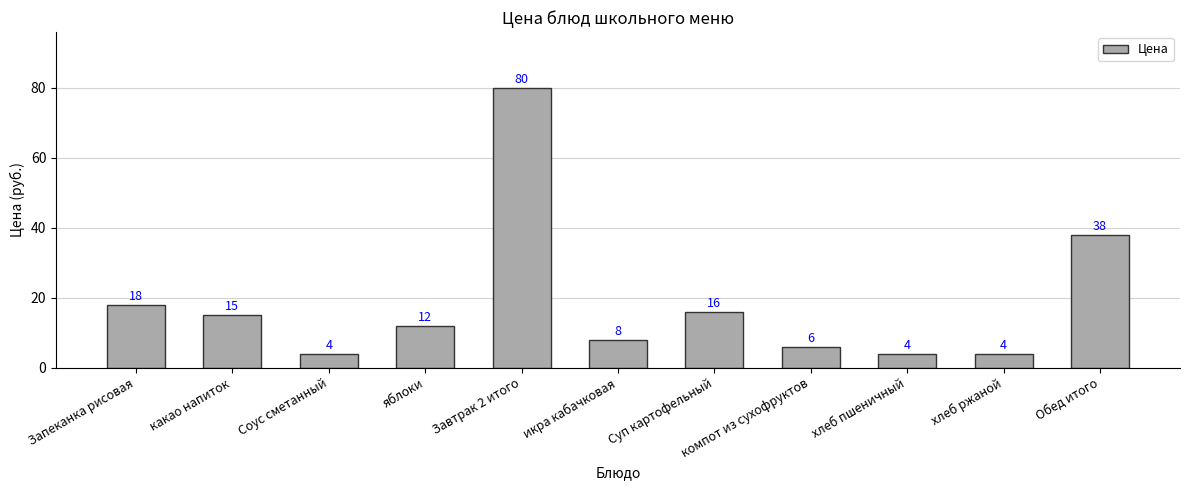

What is the difference between the maximum and minimum values?

76